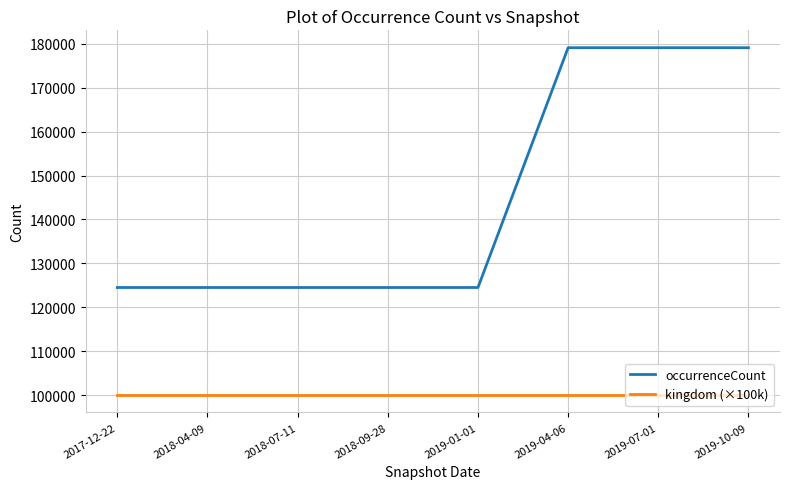

List the series in order of their overall mean, highest first.

occurrenceCount, kingdom (×100k)